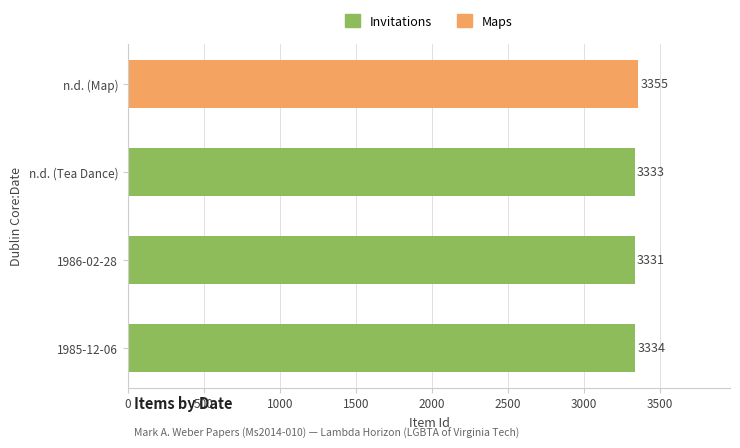

What is the smallest value displayed?

3331